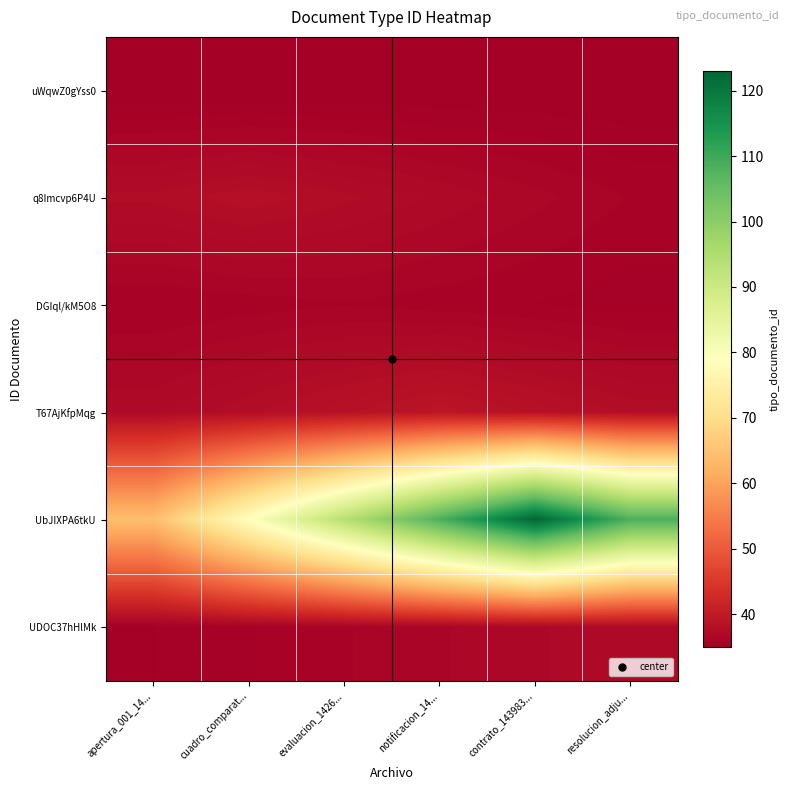

Which has a higher value, contrato_143983... or cuadro_comparat...?

contrato_143983...